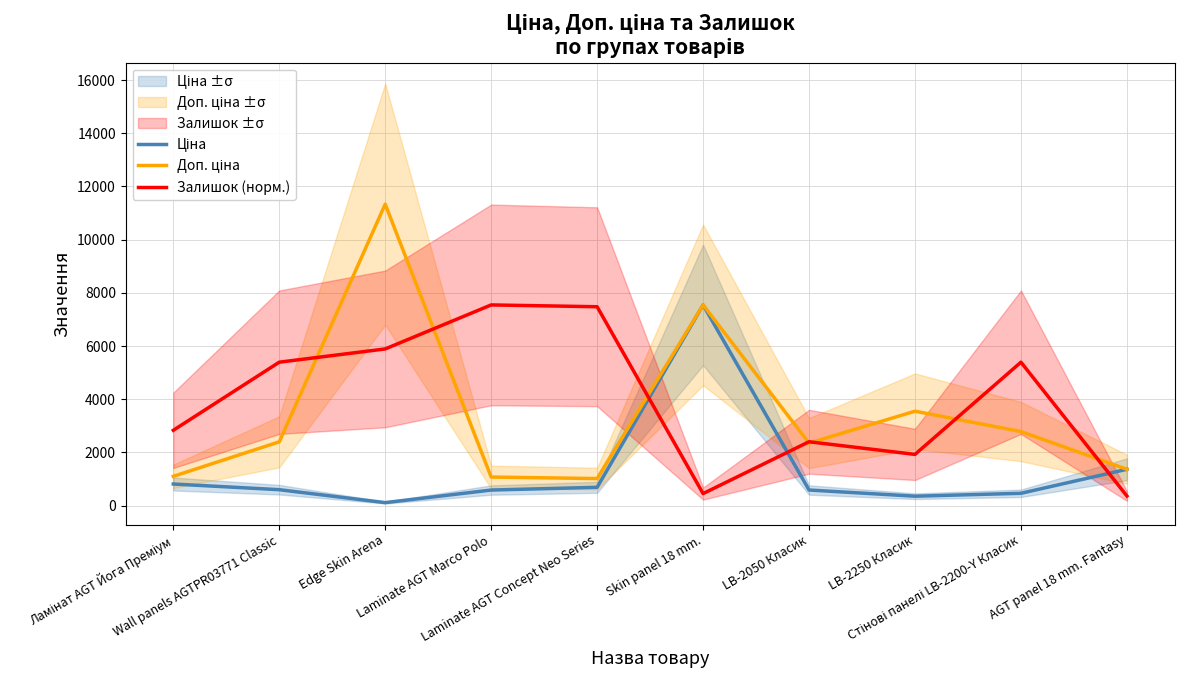

How many interior local peaks does the Ціна series have?

1